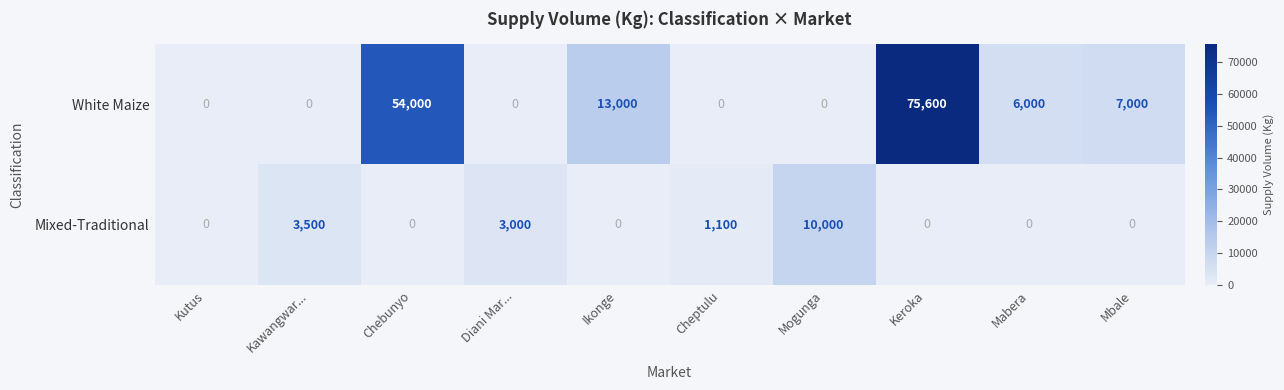

What is the difference between the highest and lowest values at Kawangwar...?

3500